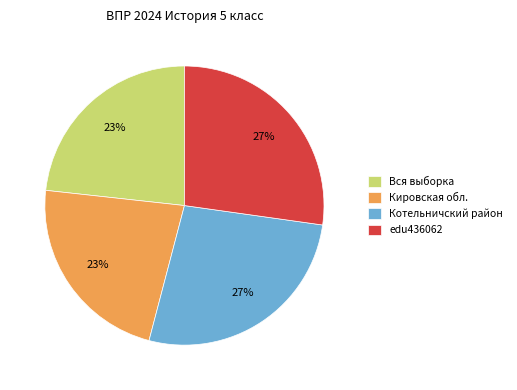

Do Котельничский район and edu436062 together represent more than half of the pie?

Yes